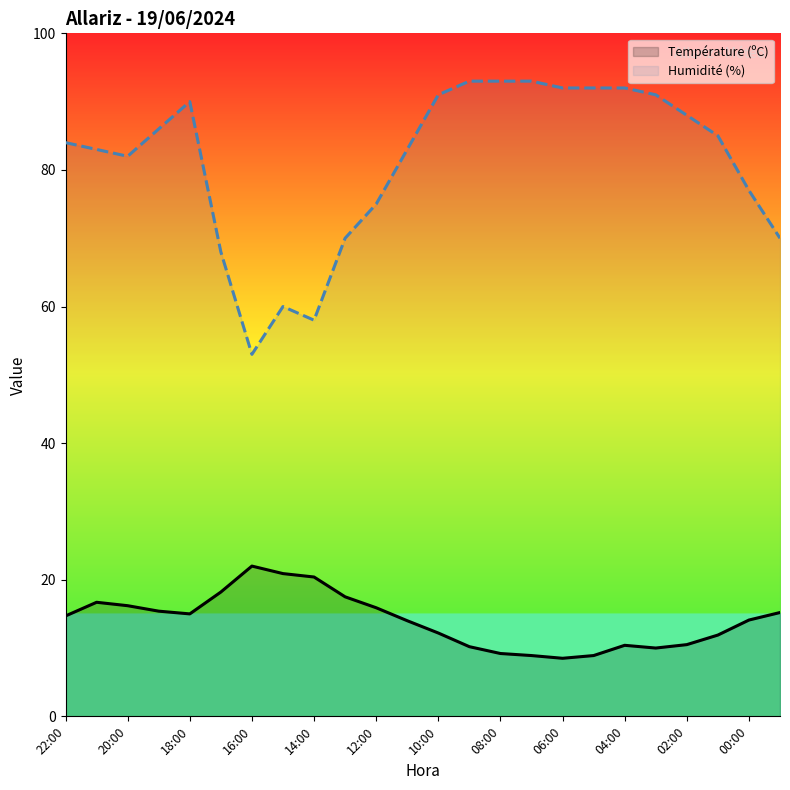

What is the greatest value displayed?

93.0